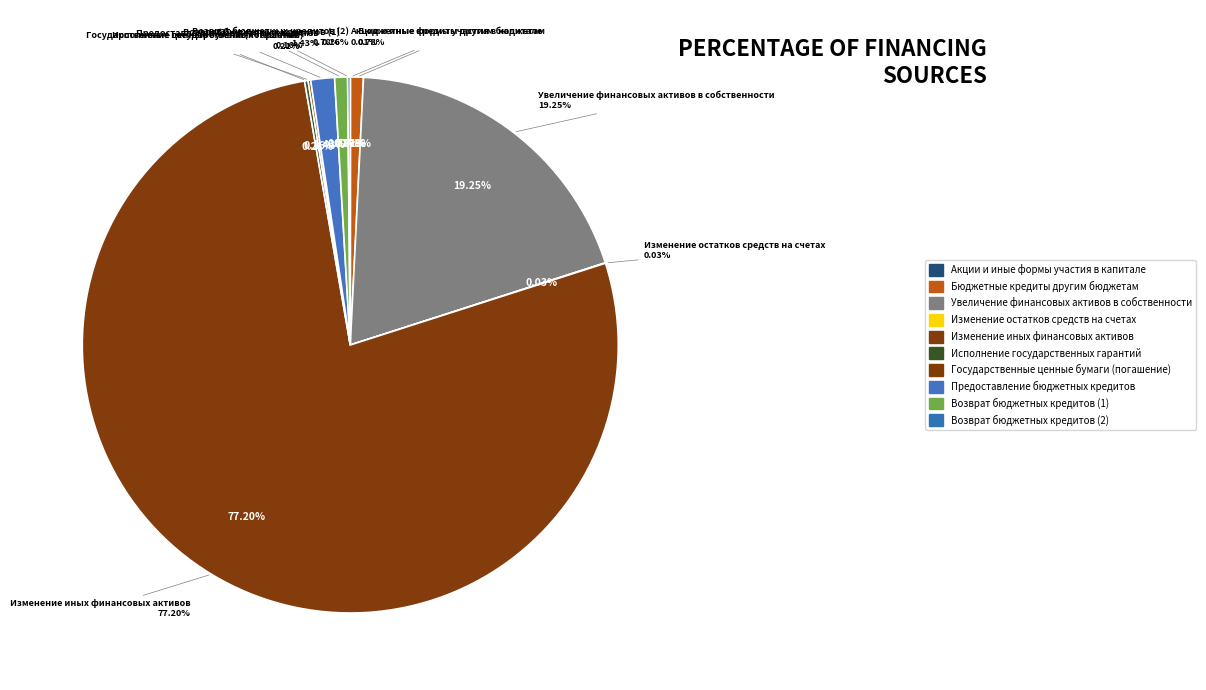

To the nearest percent, what is the difference between the Государственные ценные бумаги (погашение) and Возврат бюджетных кредитов (1) slice percentages?

1%